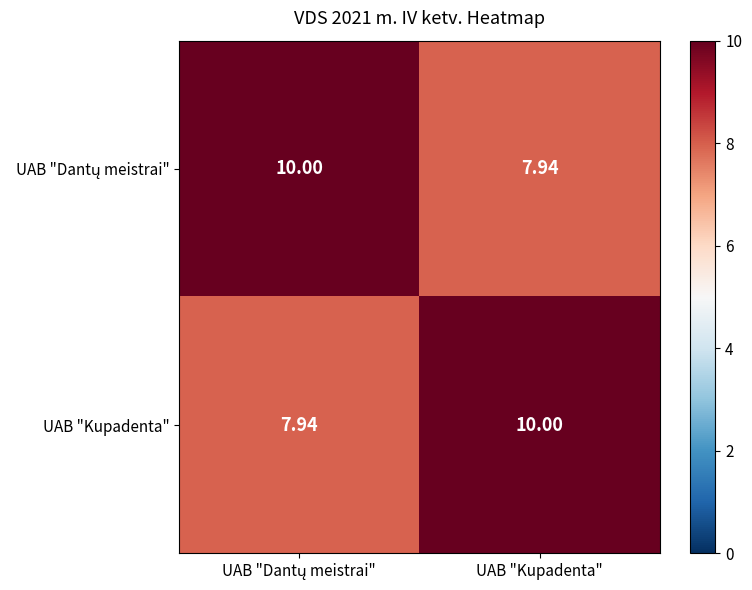

Count the number of categories in the chart.

2